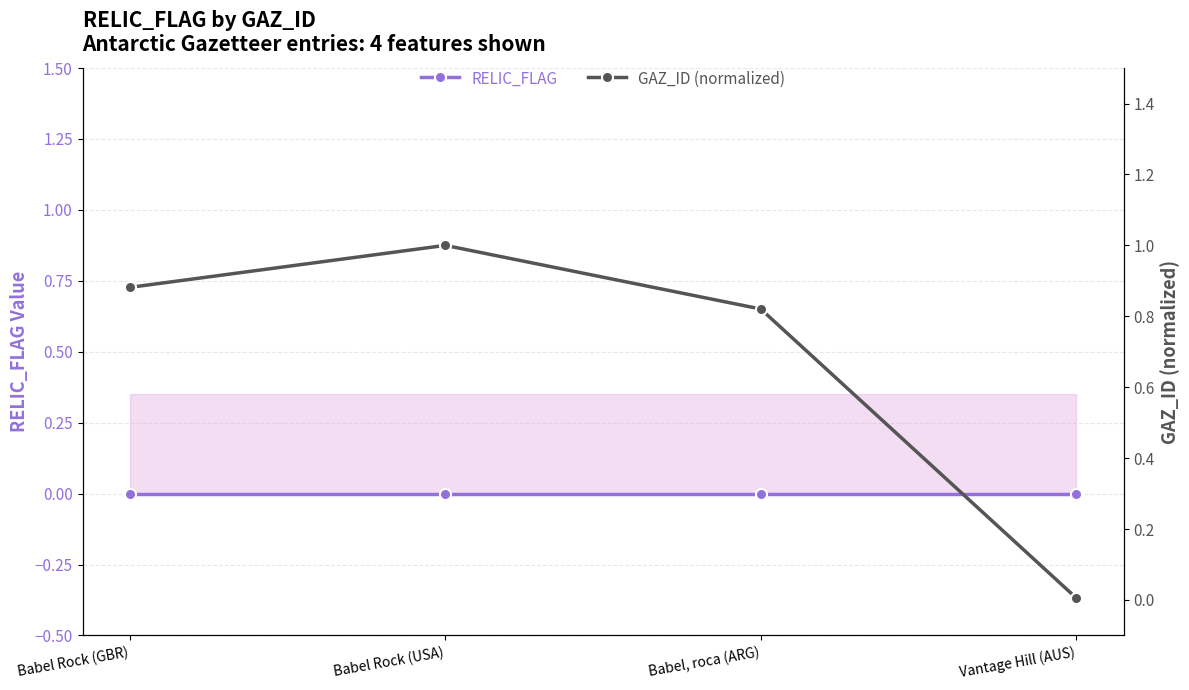

What position from the right is Babel Rock (GBR)?

4